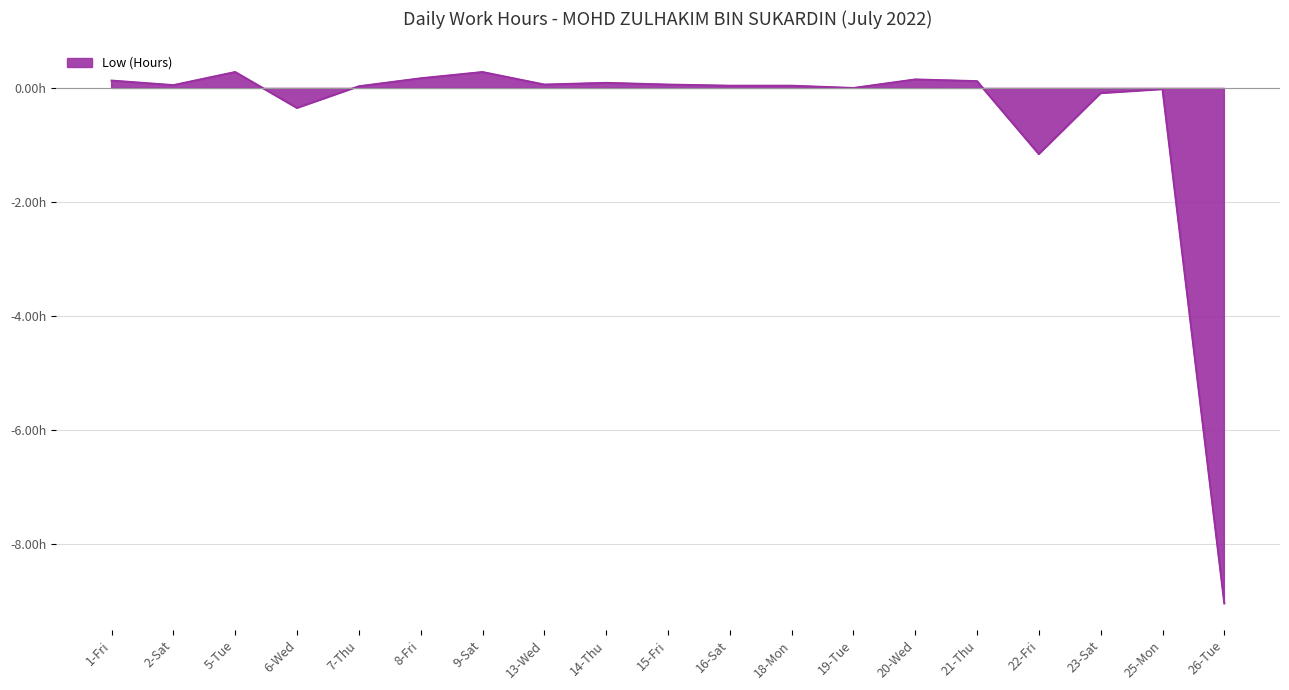

True or false: the data shows 0.1 at 1-Fri.

True